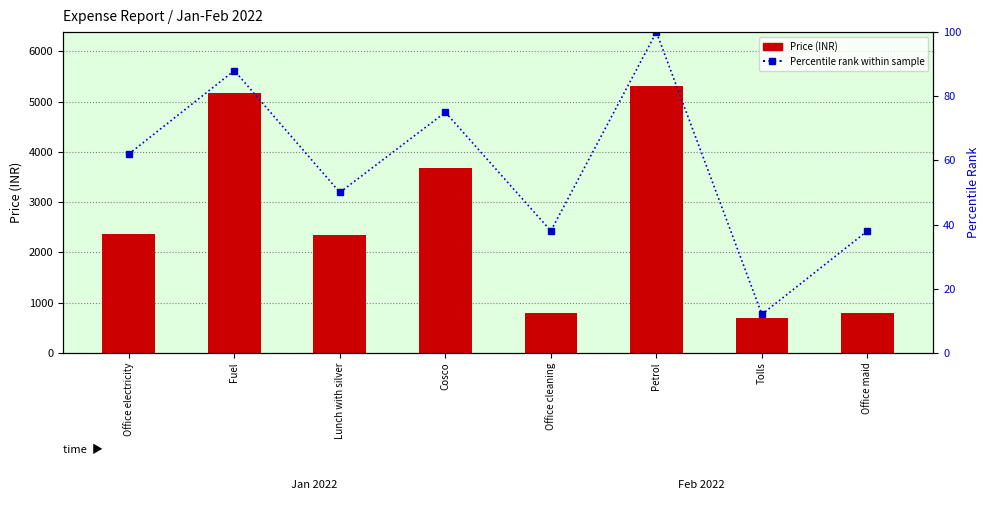

Reading left to right, extract all data points from this chart.

Price (INR): Office electricity=2371.0	Fuel=5180.9	Lunch with silver=2343.0	Cosco=3680.0	Office cleaning=800.0	Petrol=5320.0	Tolls=690.0	Office maid=800.0
Percentile rank within sample: Office electricity=62.0	Fuel=88.0	Lunch with silver=50.0	Cosco=75.0	Office cleaning=38.0	Petrol=100.0	Tolls=12.0	Office maid=38.0